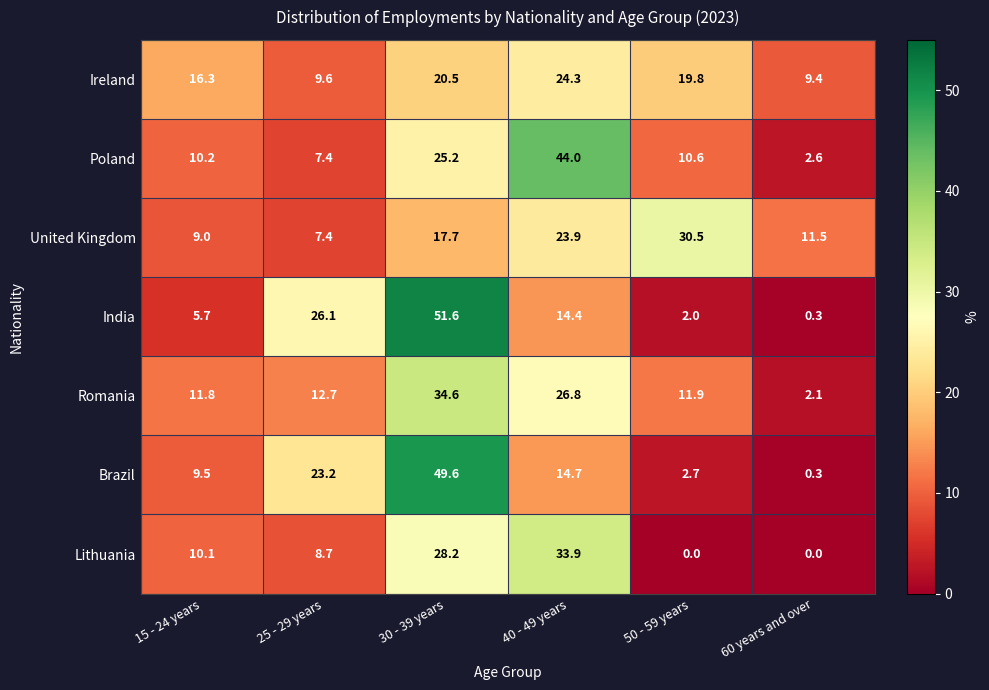

Which category has the lowest value in the Brazil series?

60 years and over